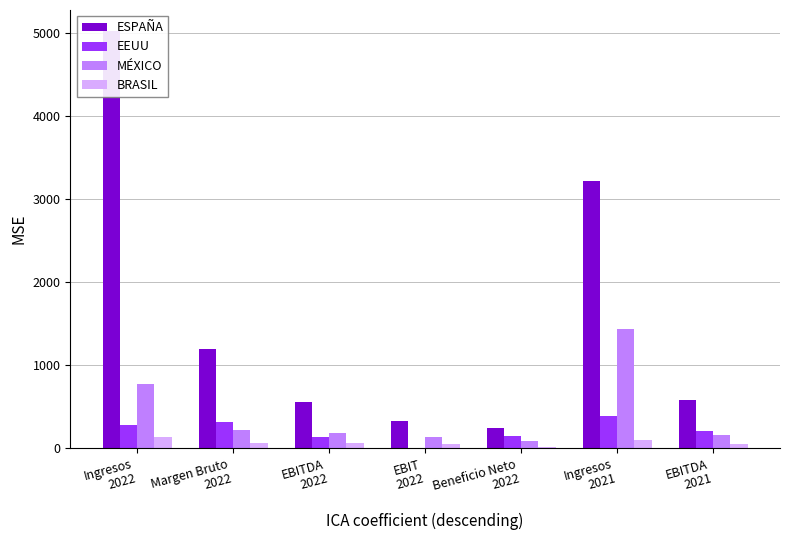

How many bars are there in total?

28